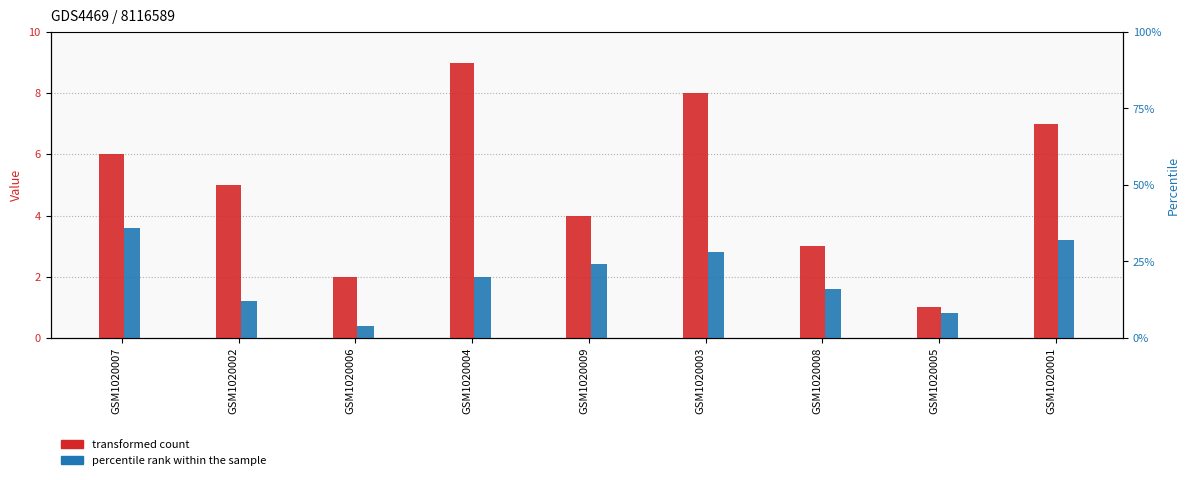

List the series in order of their peak value, lowest first.

col_8 (percentile rank), col_7 (transformed count)